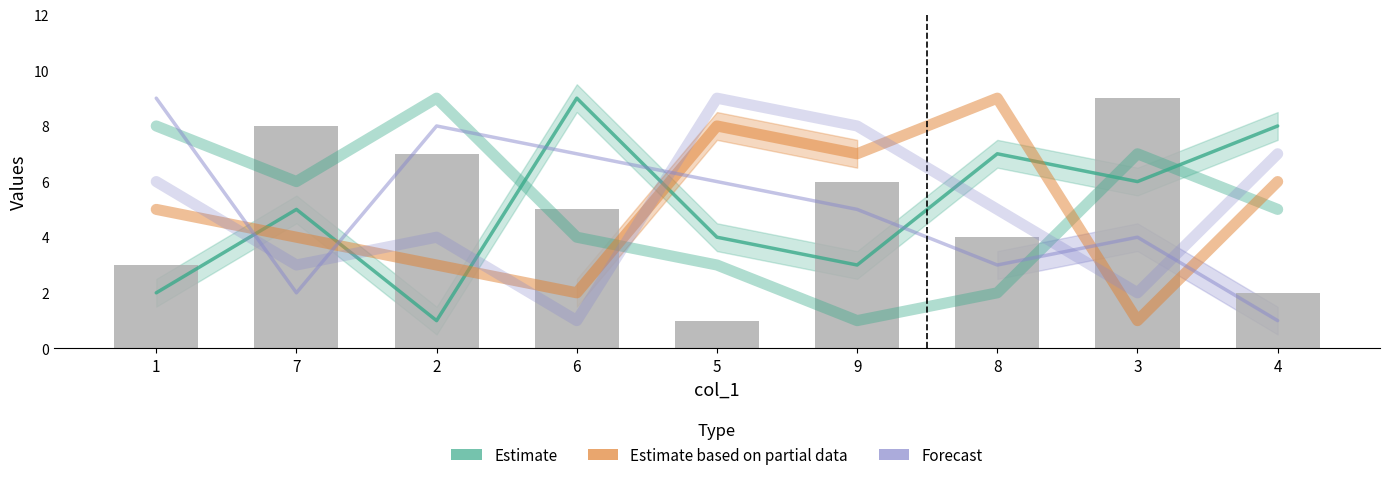

How many groups of bars are there?

9